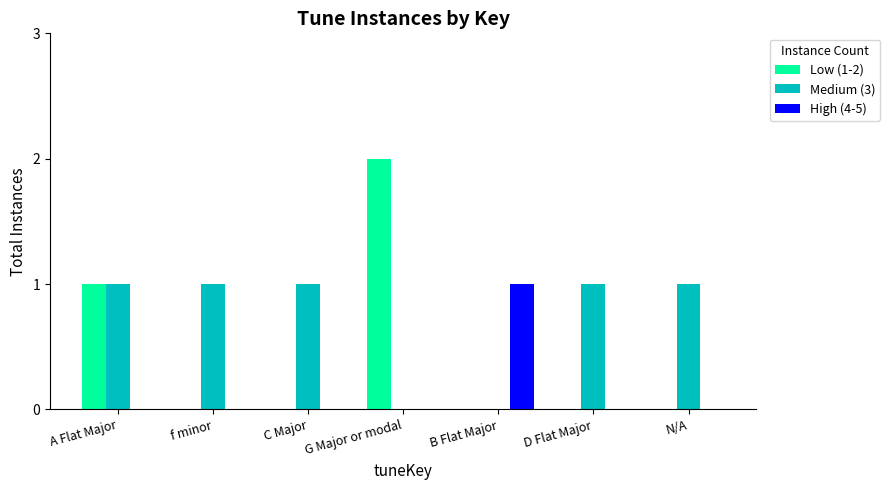

Which series has the largest total across all categories?

Medium (3)